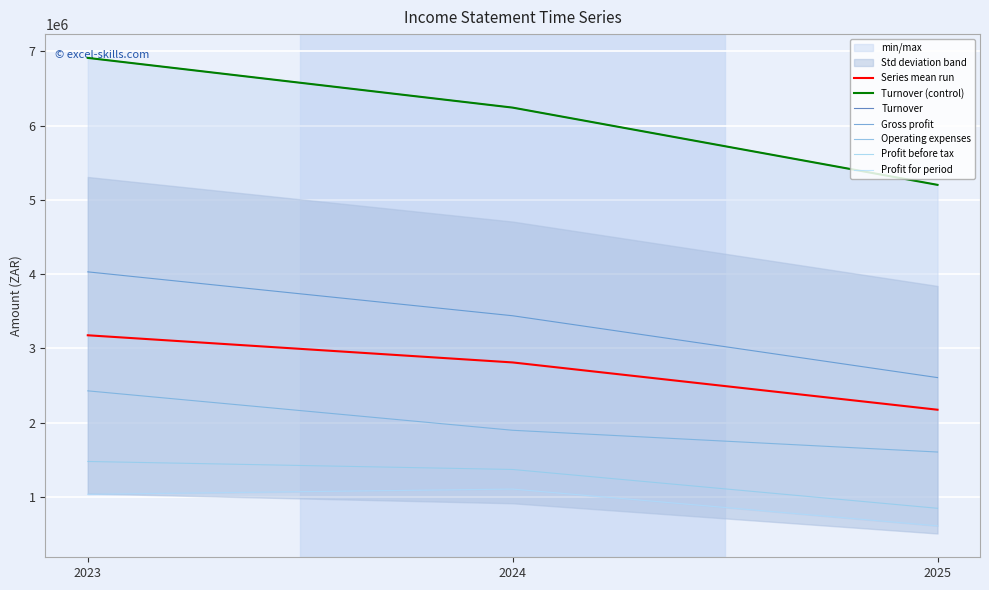

Reading left to right, transcribe all the data shown in this chart.

Turnover: 2023=6911623	2024=6242037	2025=5201696
Gross profit: 2023=4030048	2024=3438773	2025=2605827
Operating expenses: 2023=2427451	2024=1896411	2025=1603492
Profit before tax: 2023=1476305	2024=1368520	2025=845719
Profit for period: 2023=1034069	2024=1104667	2025=608918